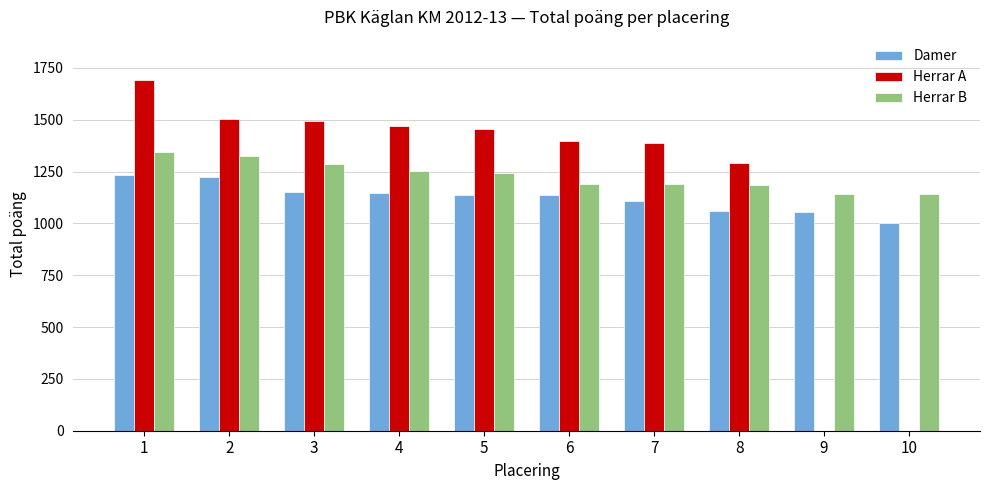

What is the sum of all Herrar B values?

12297